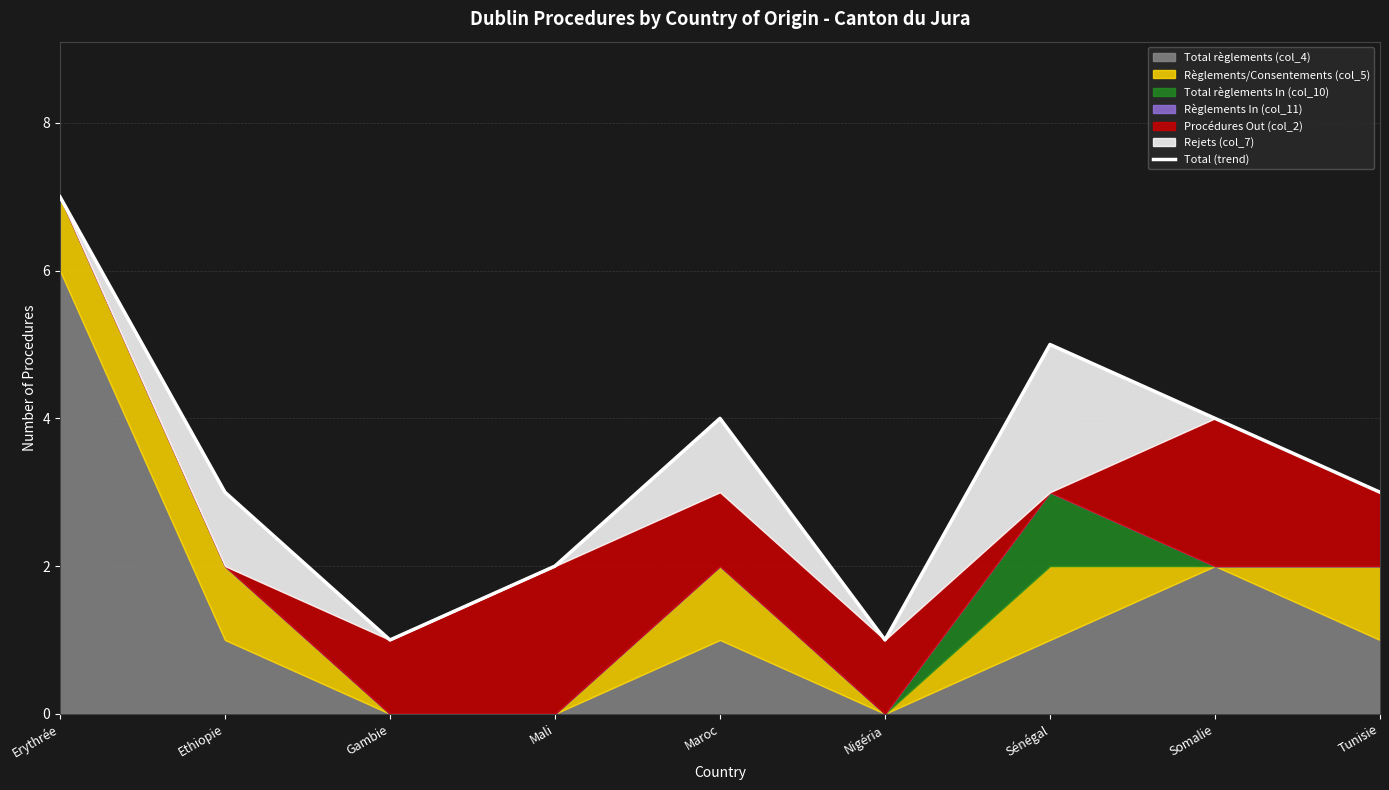

What position from the right is Nigéria?

4